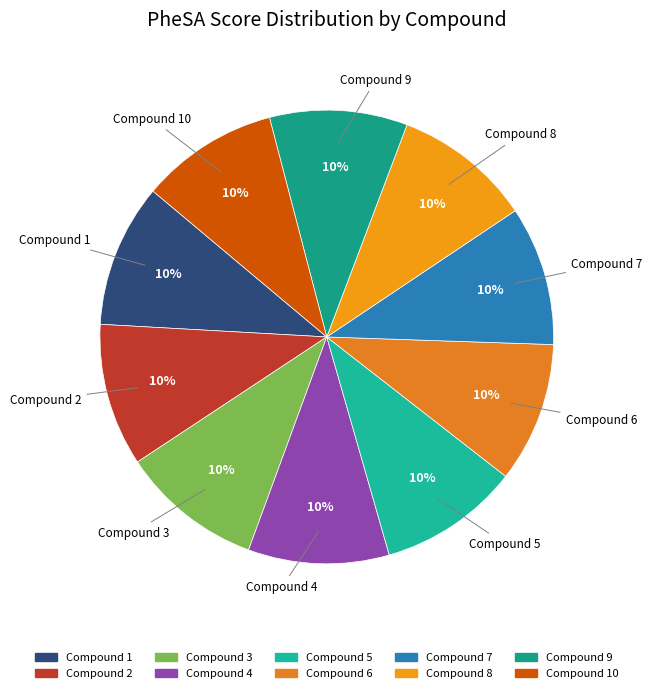

How many slices are in this pie chart?

10